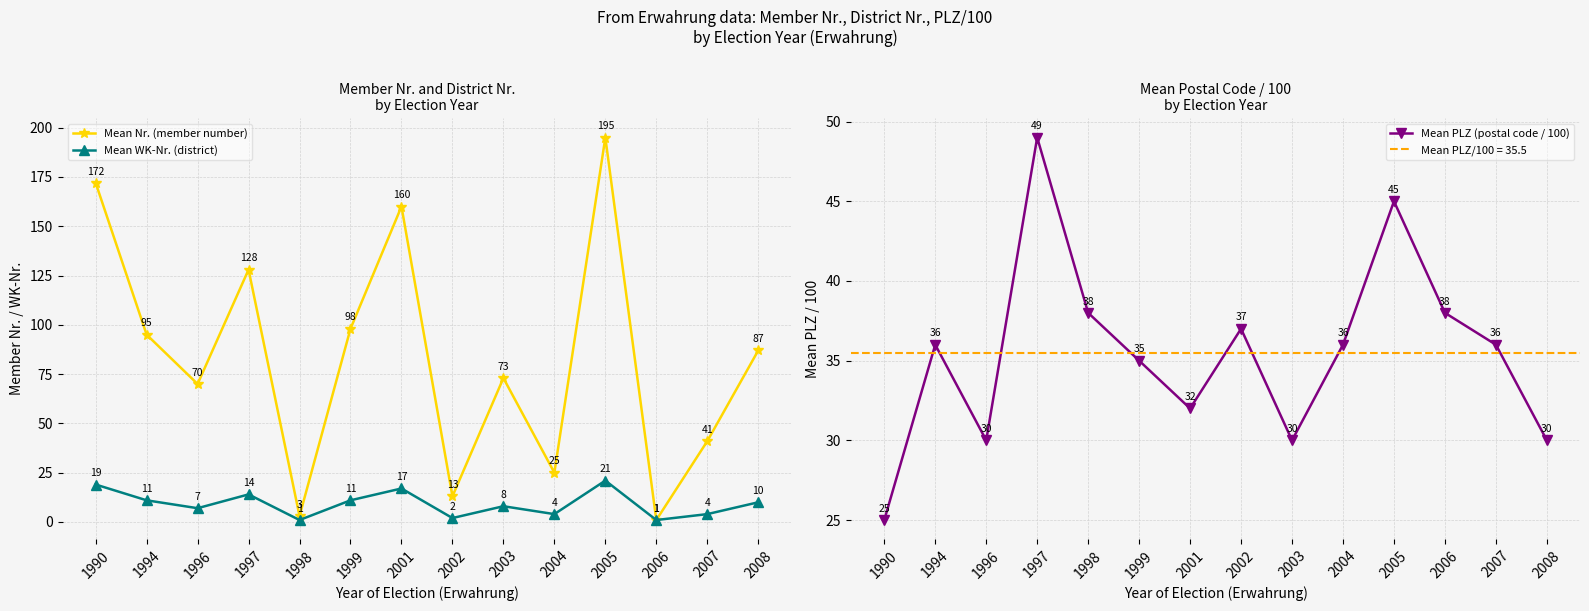

Reading left to right, what are all the values shown in this chart?

Mean Nr. (member number): 1990=172	1994=95	1996=70	1997=128	1998=3	1999=98	2001=160	2002=13	2003=73	2004=25	2005=195	2006=1	2007=41	2008=87
Mean WK-Nr. (district): 1990=19	1994=11	1996=7	1997=14	1998=1	1999=11	2001=17	2002=2	2003=8	2004=4	2005=21	2006=1	2007=4	2008=10
Mean PLZ (postal code / 100): 1990=25	1994=36	1996=30	1997=49	1998=38	1999=35	2001=32	2002=37	2003=30	2004=36	2005=45	2006=38	2007=36	2008=30